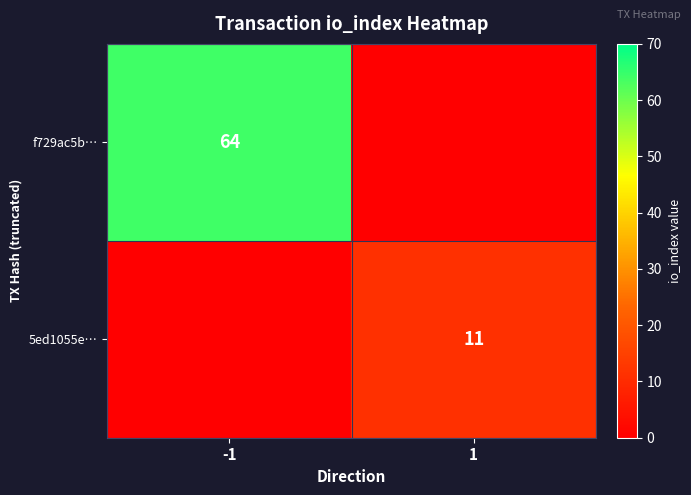

Is it true that f729ac5b… equals 16 at -1?

False